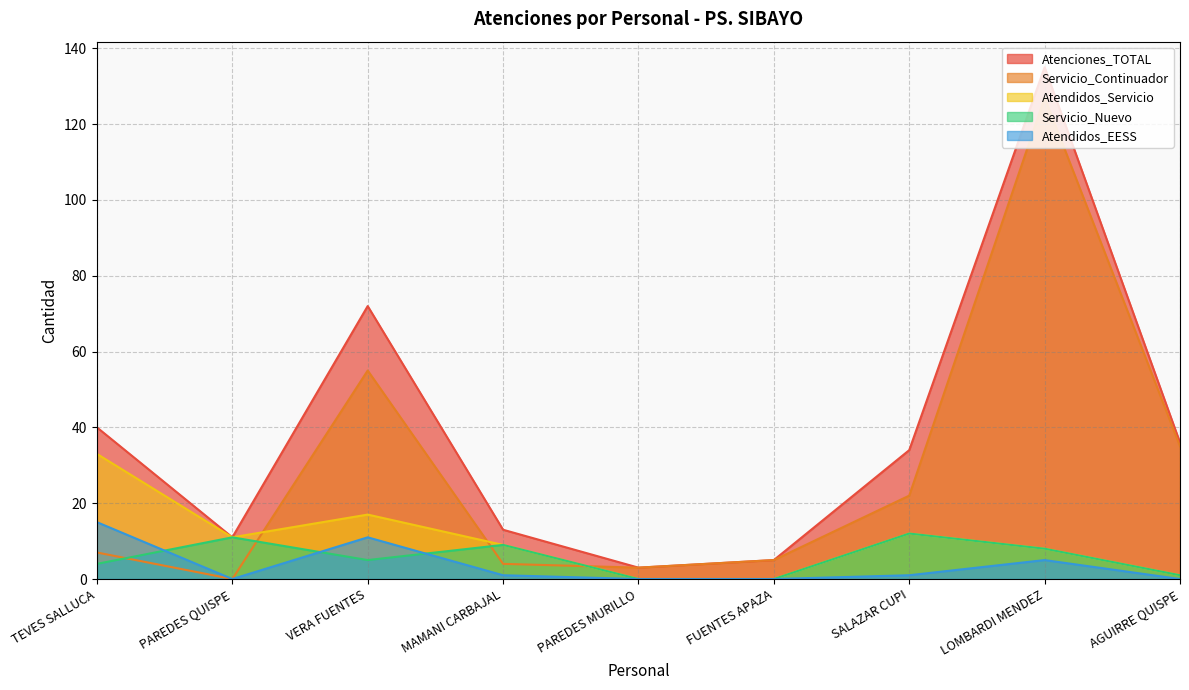

At which category is the sum across all series the highest?

LOMBARDI MENDEZ